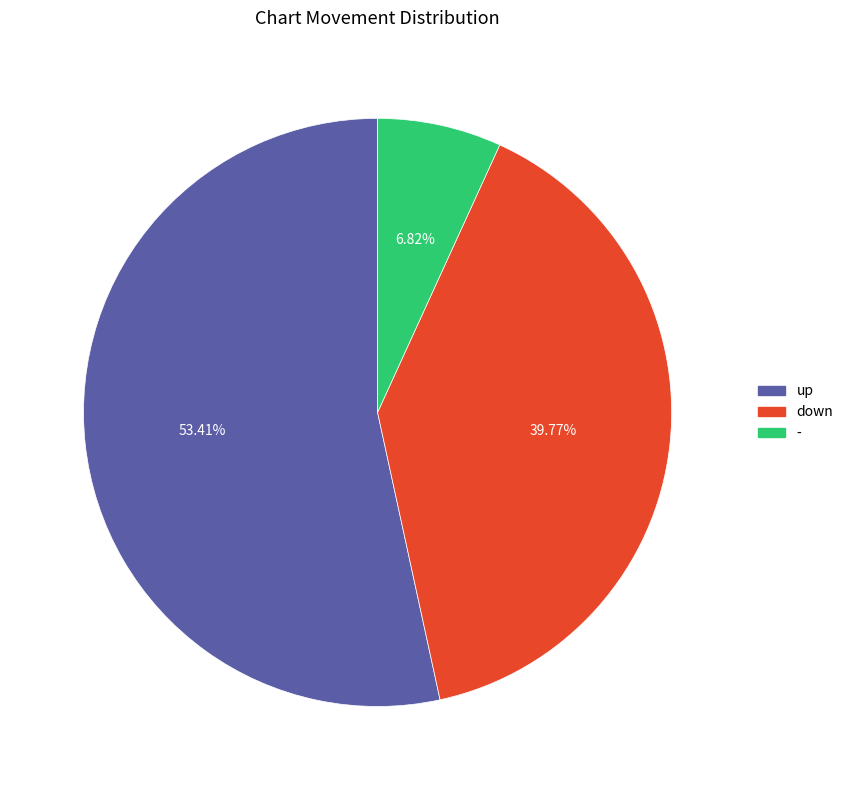

To the nearest percent, what percentage of the pie is down?

40%